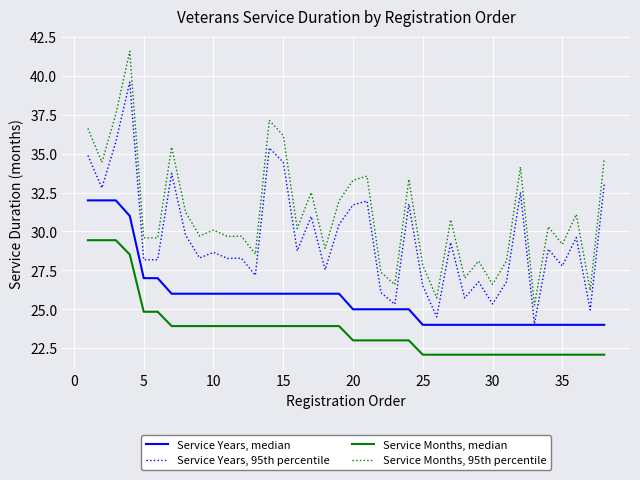

Is this an area chart (filled region under the line)?

No